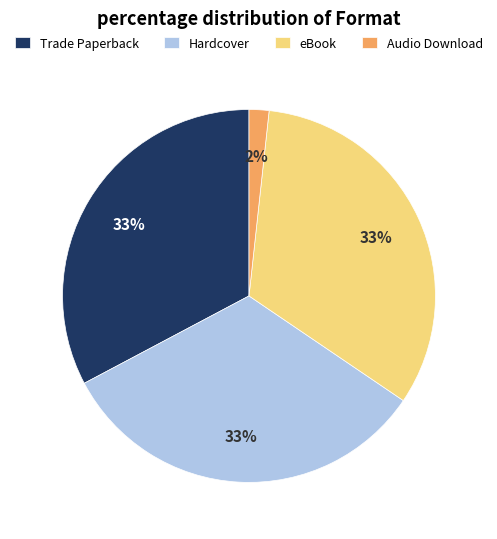

Combined, do Trade Paperback and Hardcover account for over 50%?

Yes